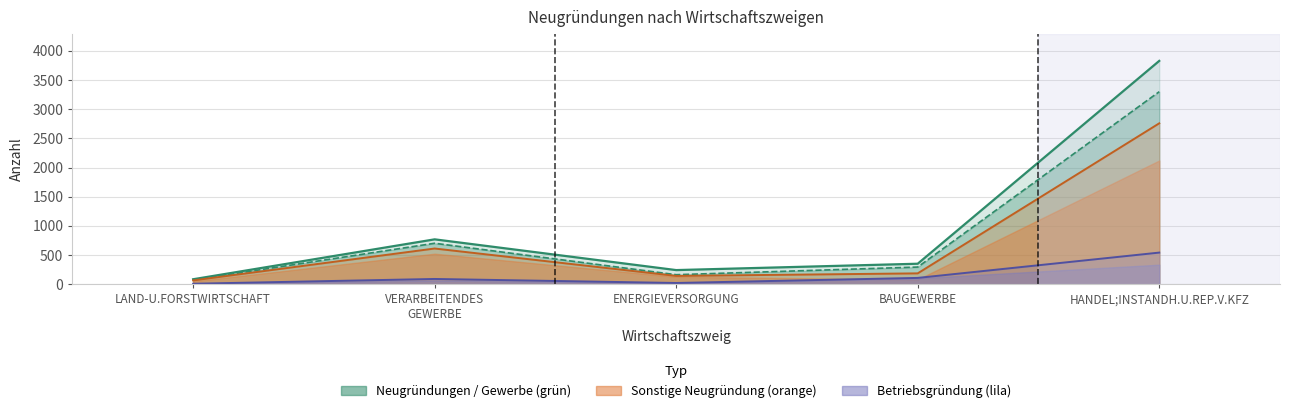

What is the label of the 2nd point from the left?

VERARBEITENDES GEWERBE